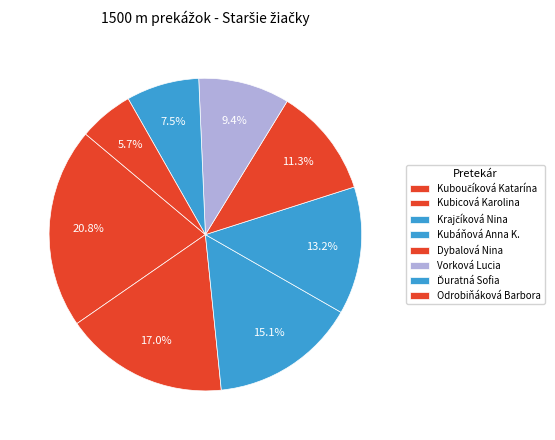

Does Odrobiňáková Barbora account for over 50% of the chart?

No